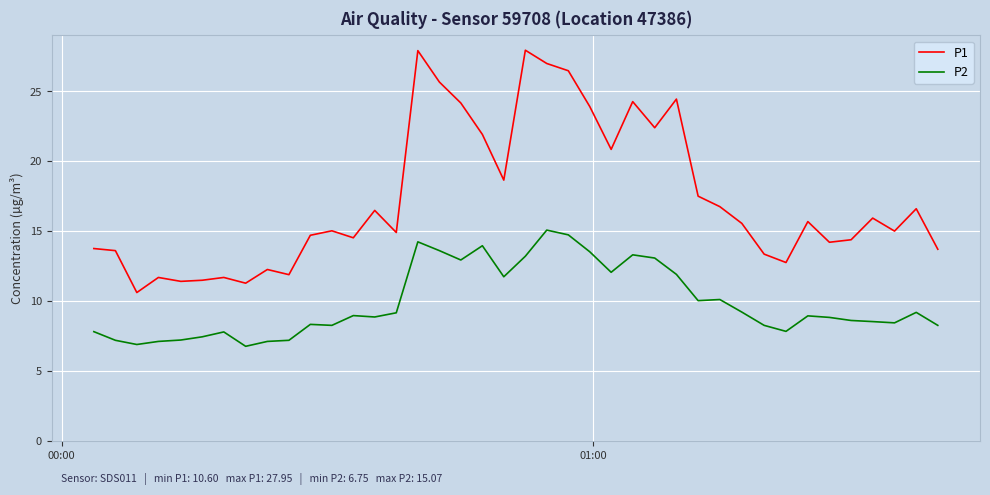

Which series has the largest total across all categories?

P1